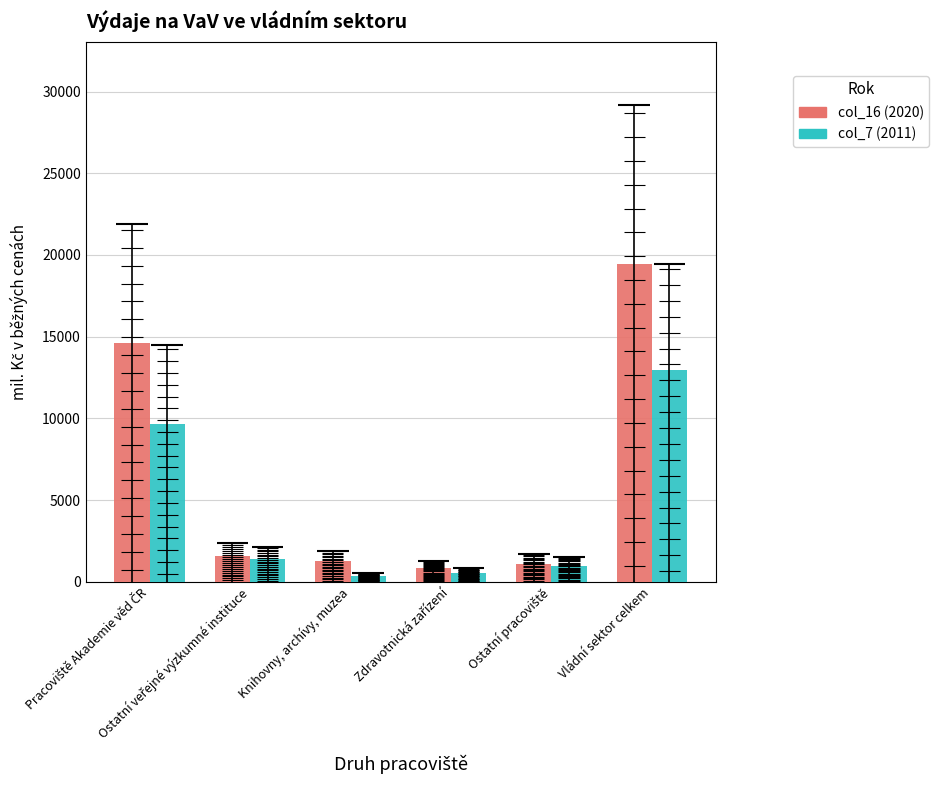

What is the difference between the highest and lowest values at Ostatní veřejné výzkumné instituce?

190.4